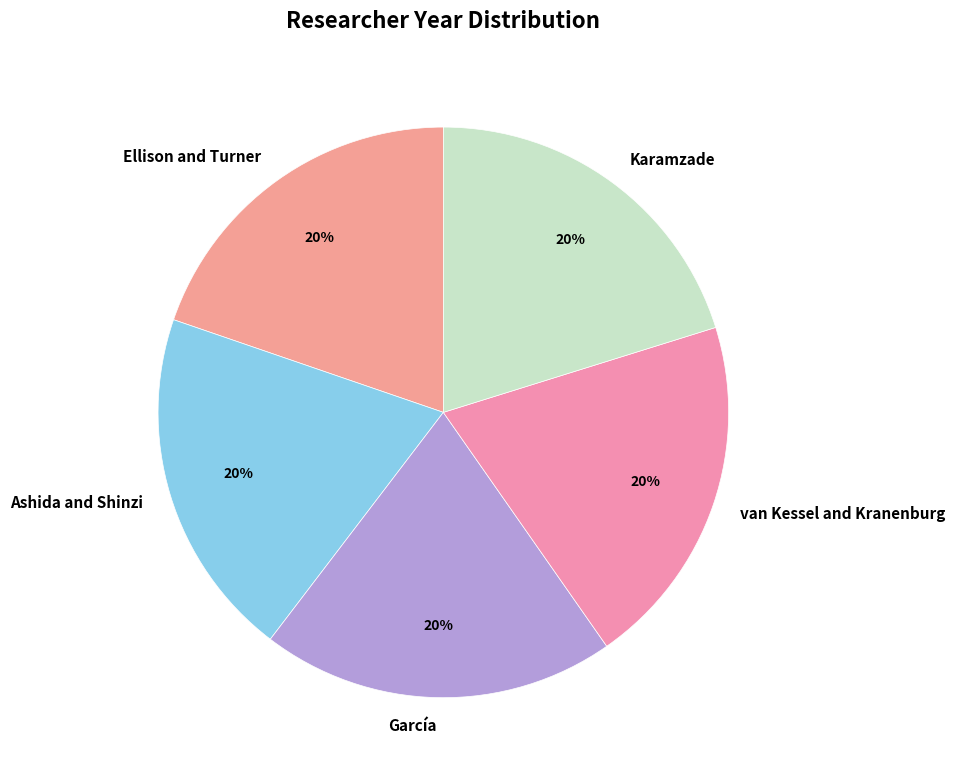

How many slices are in this pie chart?

5